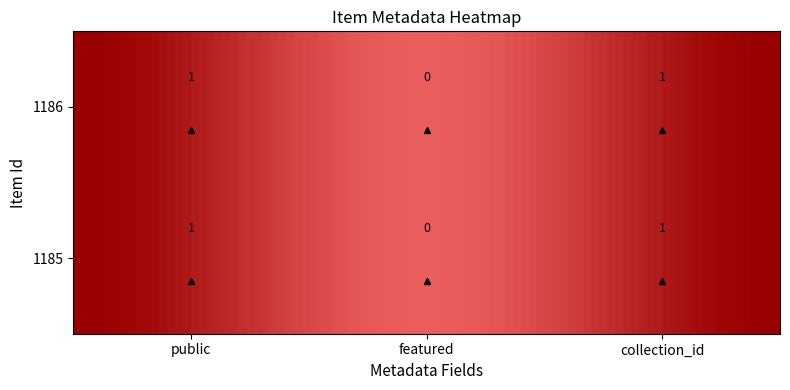

Which series changed the most between public and collection_id?

1185